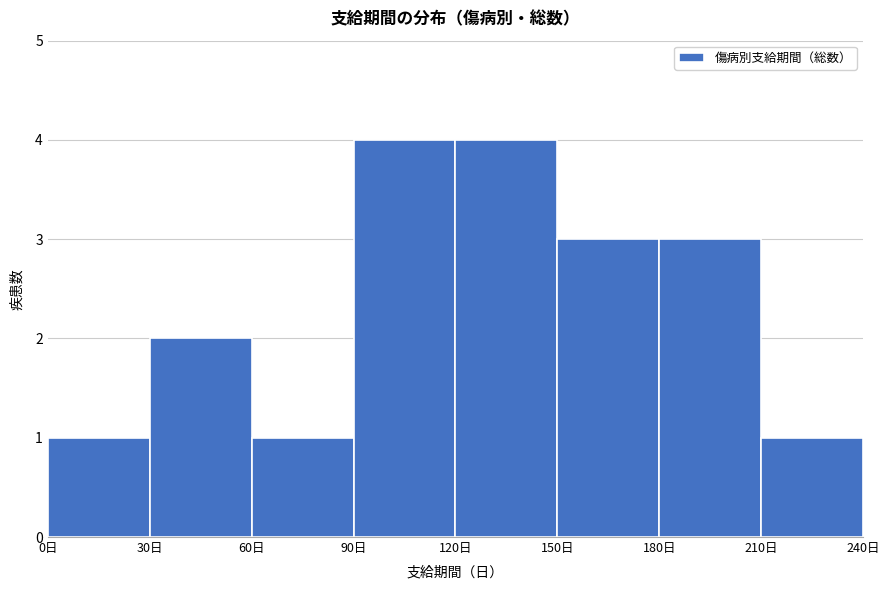

Reading left to right, list every bar in this chart as the range it spans on the x-axis followed by its height. The values are not printed on the chart, so give them approximately, as read against the axis.

0 to 30: 1
30 to 60: 2
60 to 90: 1
90 to 120: 4
120 to 150: 4
150 to 180: 3
180 to 210: 3
210 to 240: 1